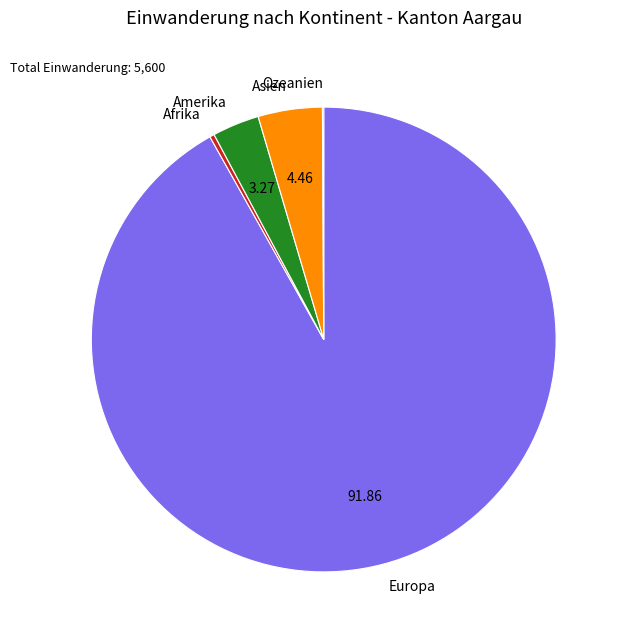

Is it true that Asien is 4% of the pie?

True